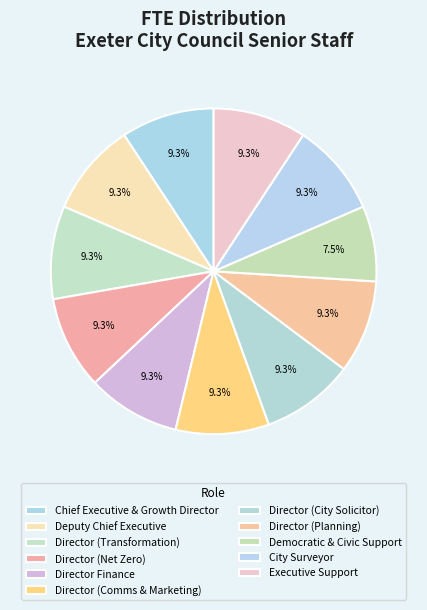

To the nearest percent, what is the difference between the largest and smallest slice percentages?

2%